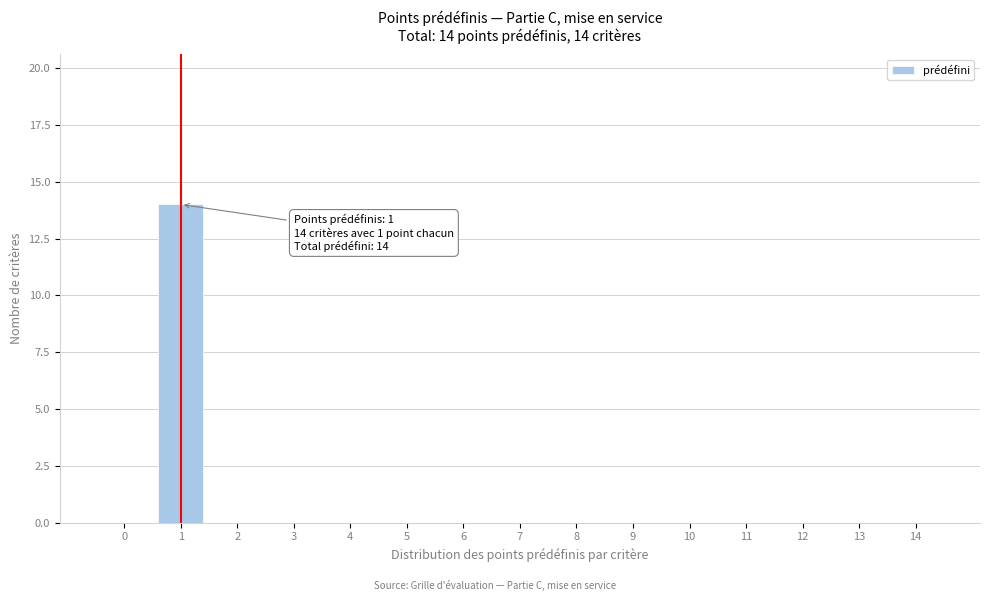

Reading right to left, what are all the values shown in this chart?

14=0	13=0	12=0	11=0	10=0	9=0	8=0	7=0	6=0	5=0	4=0	3=0	2=0	1=14	0=0